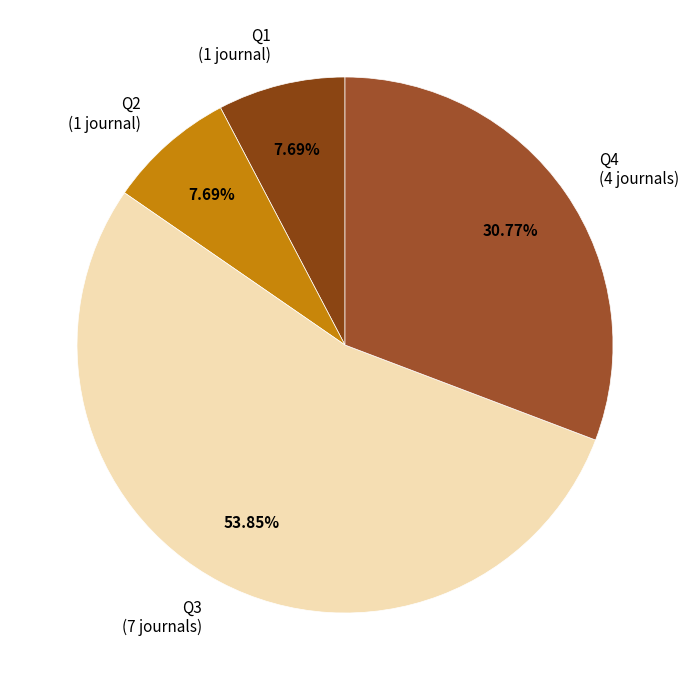

True or false: Q2 accounts for 1% of the total.

False